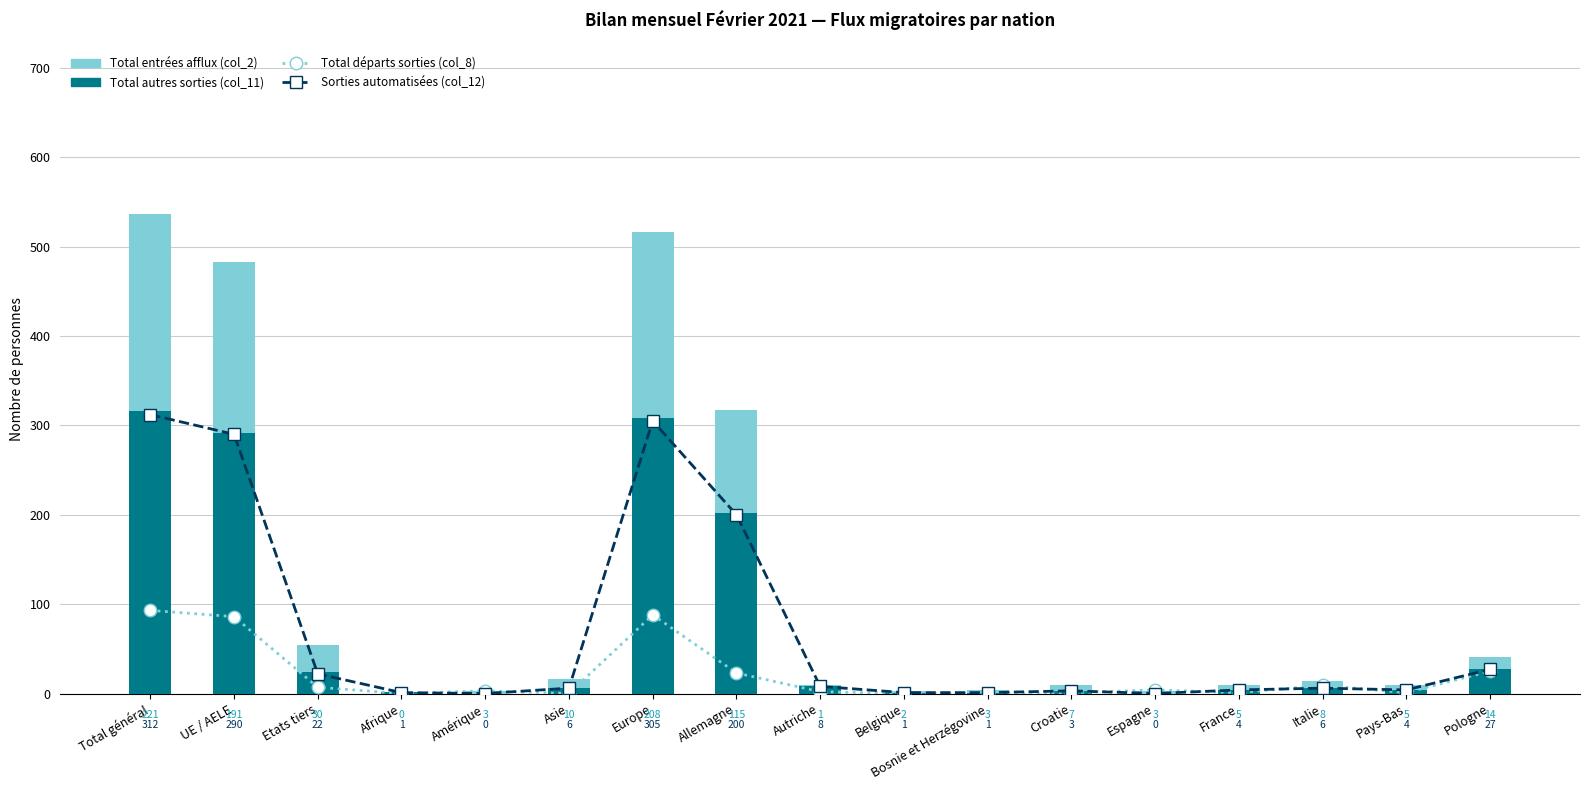

At which label does Sorties automatisées (col_12) first exceed 6?

Total général